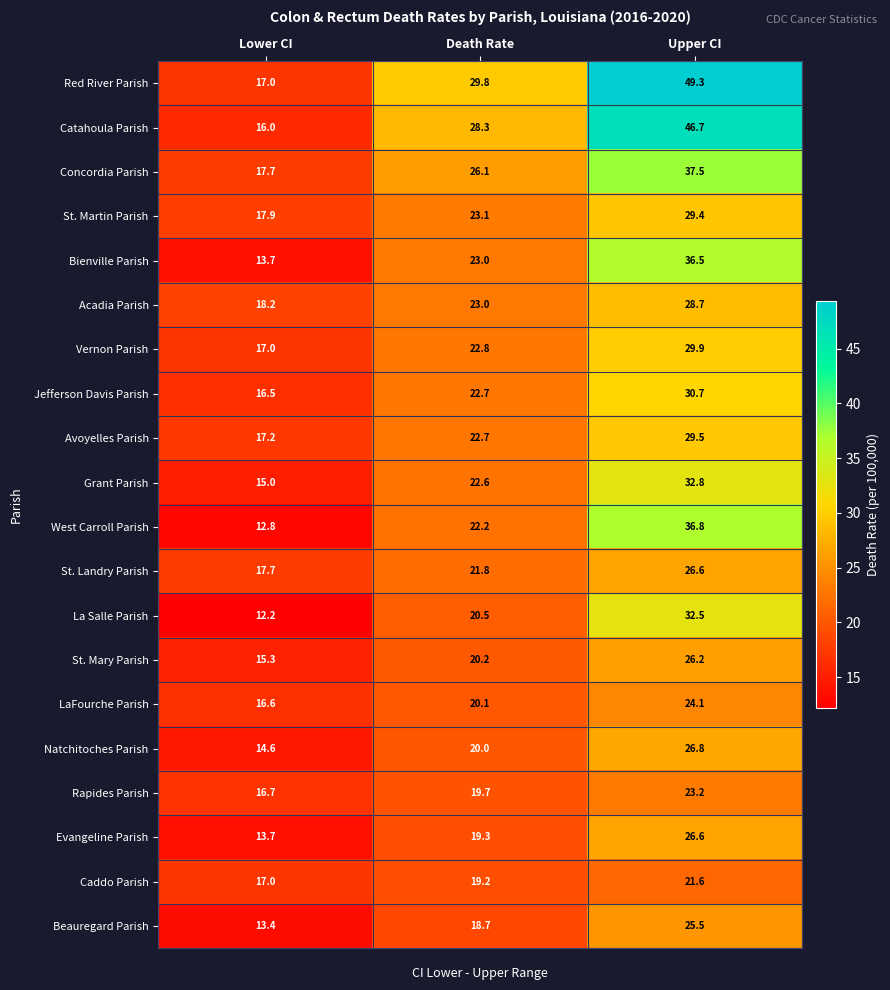

What is the greatest value displayed?

49.3